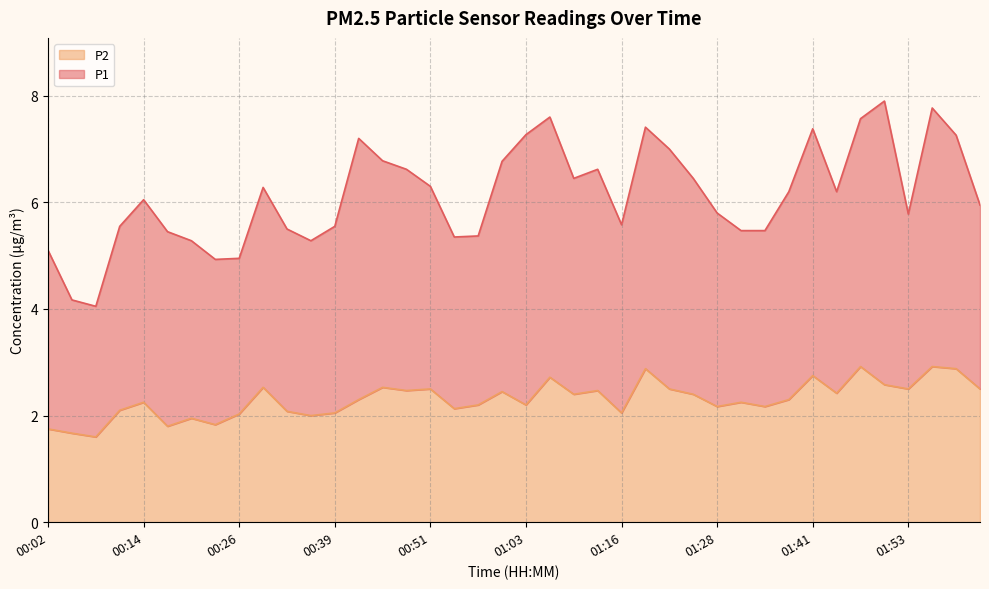

How many values are below 2?

6